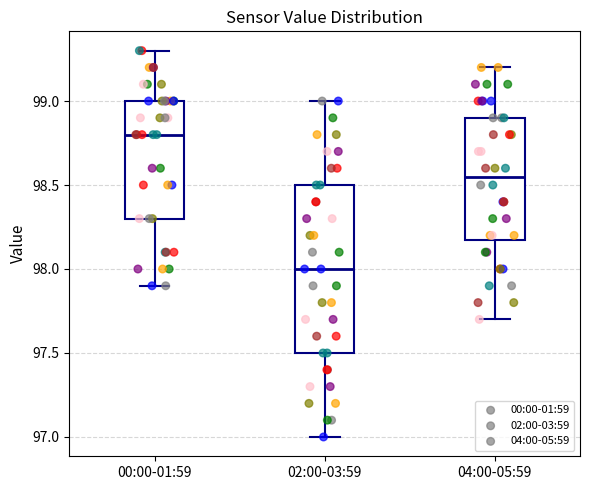

Reading left to right, read every box against the y-axis: the position of its median line, the range the box covers, and the ends of its whiskers. The values are not printed on the chart, so give them approximately, as read against the axis.

00:00-01:59: median 98.80, box 98.30 to 99.00, whiskers 97.90 to 99.30
02:00-03:59: median 98.00, box 97.50 to 98.50, whiskers 97.00 to 99.00
04:00-05:59: median 98.55, box 98.20 to 98.90, whiskers 97.70 to 99.20